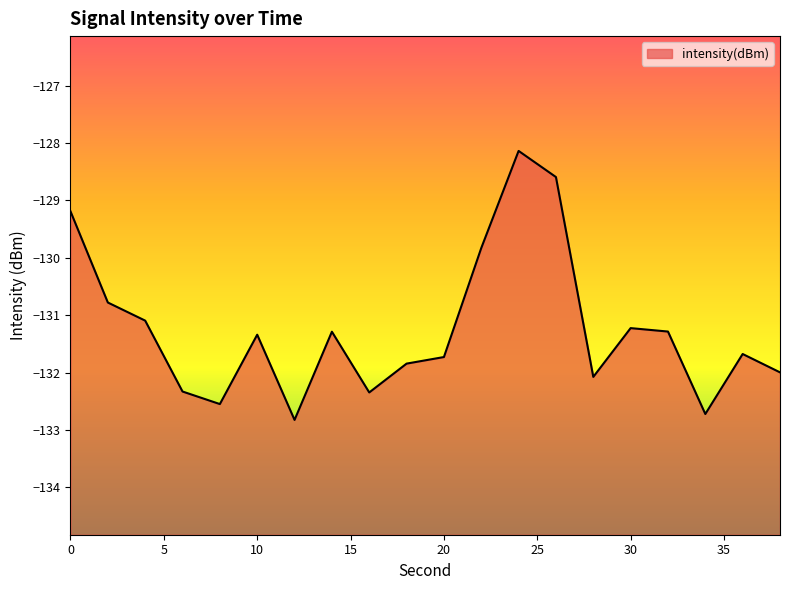

Reading left to right, list all the values displayed in this chart.

-129.2	-130.8	-131.1	-132.3	-132.5	-131.3	-132.8	-131.3	-132.3	-131.8	-131.7	-129.8	-128.1	-128.6	-132.1	-131.2	-131.3	-132.7	-131.7	-132.0